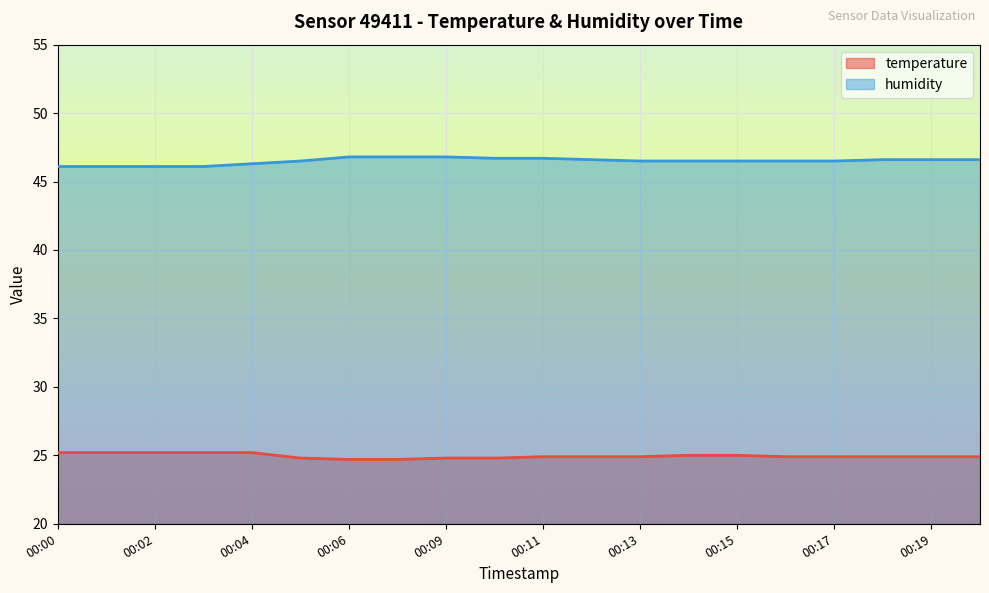

True or false: humidity and temperature intersect in this chart.

False